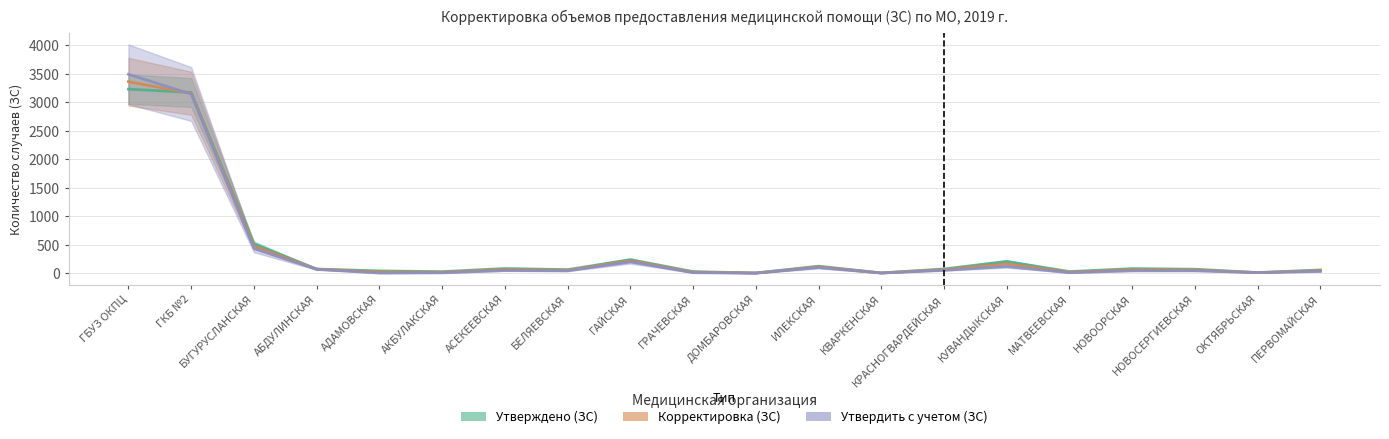

How many data points does each series have?

20